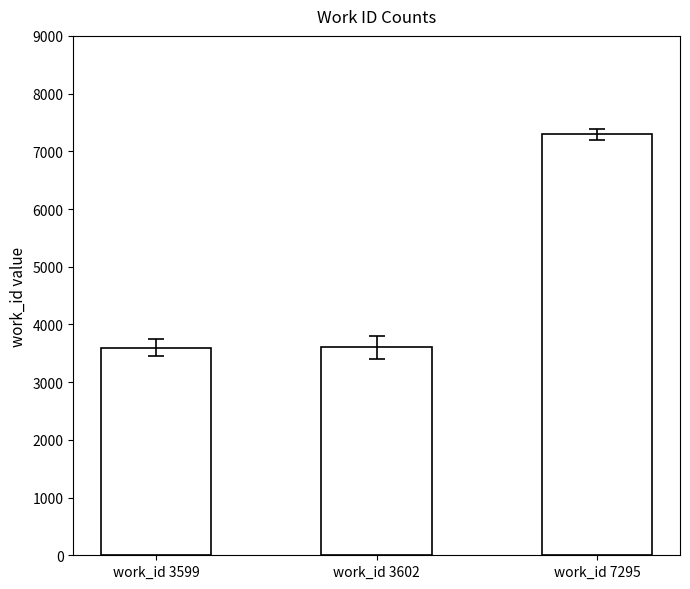

What is the greatest value displayed?

7295